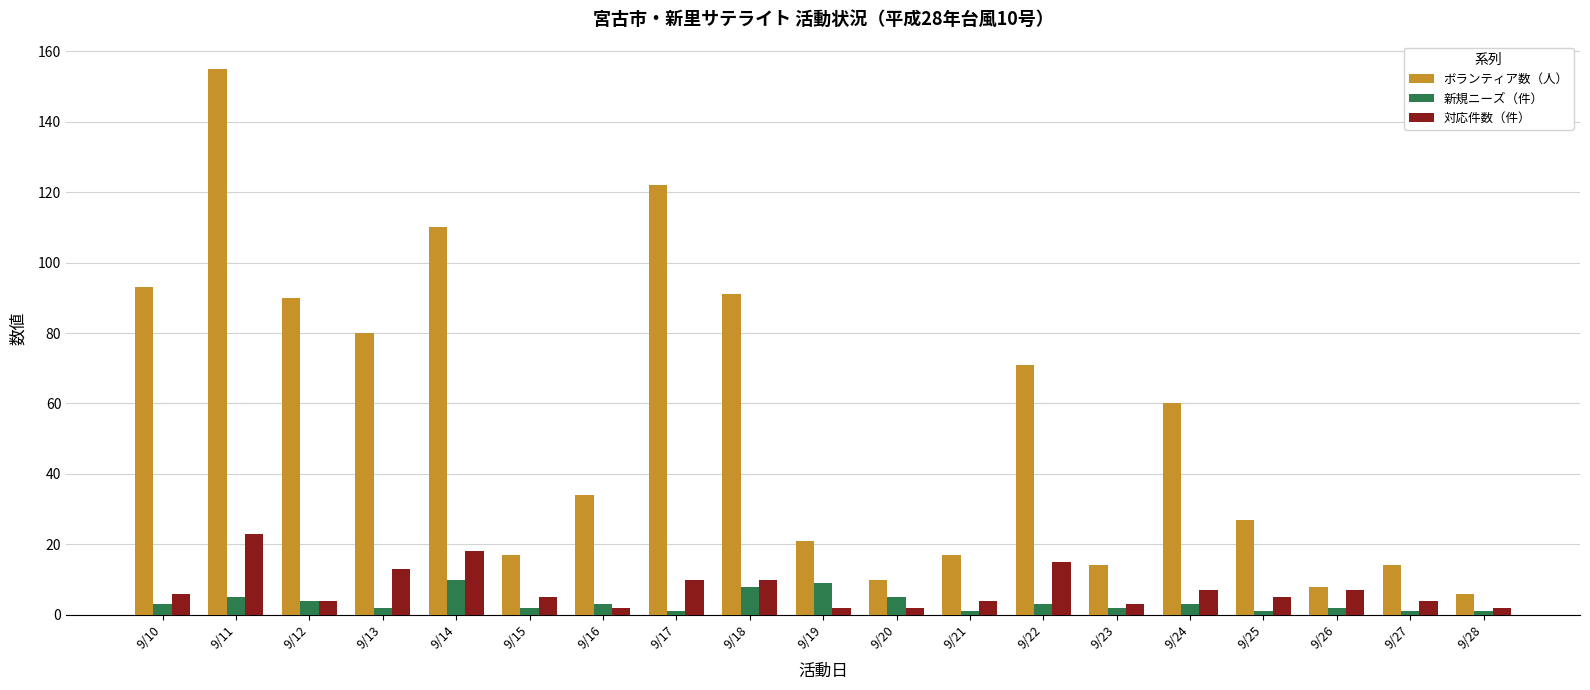

Count the number of data series in this chart.

3